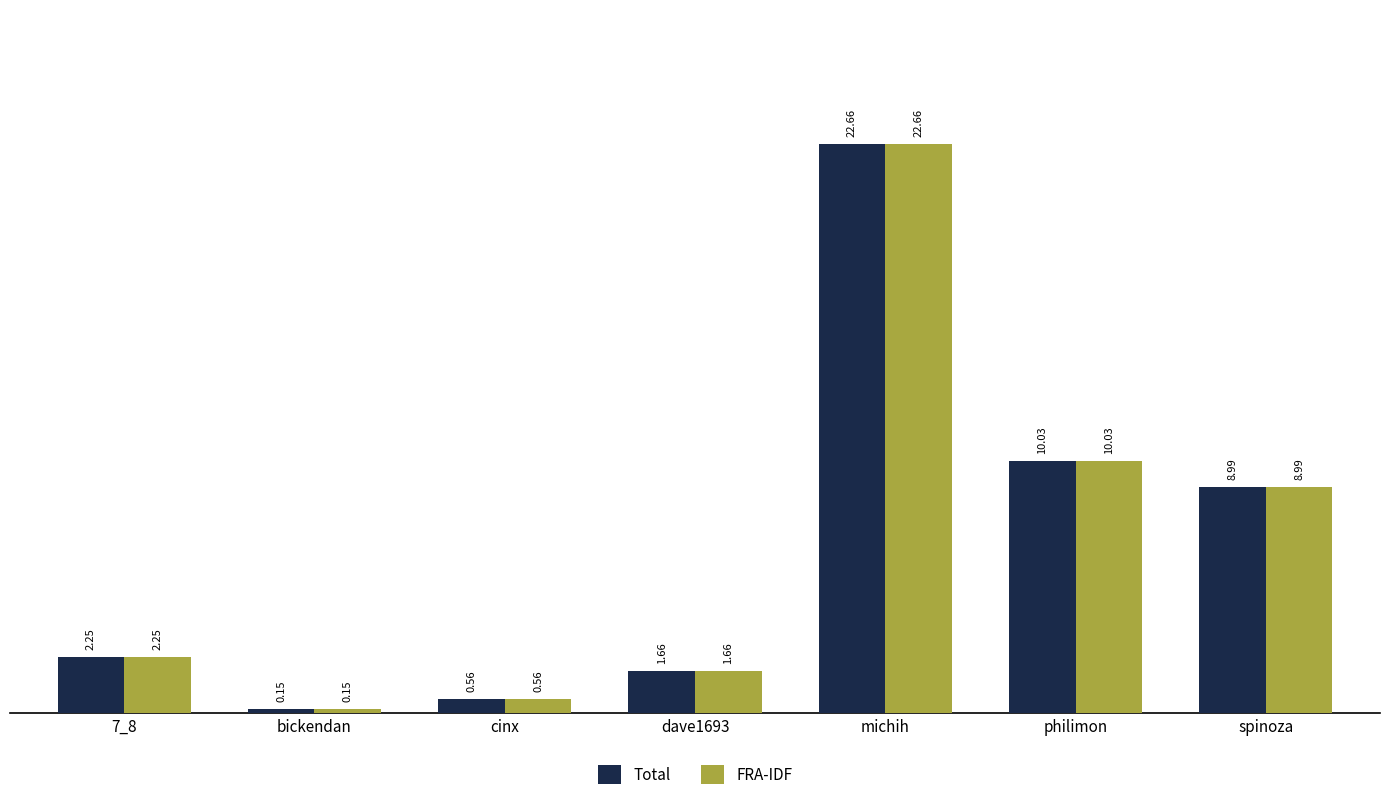

What is the total value across all series at 7_8?

4.5